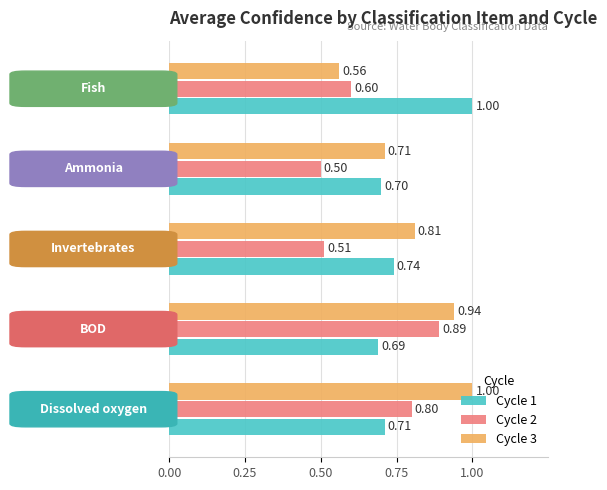

At how many categories does at least one series exceed 0?

5